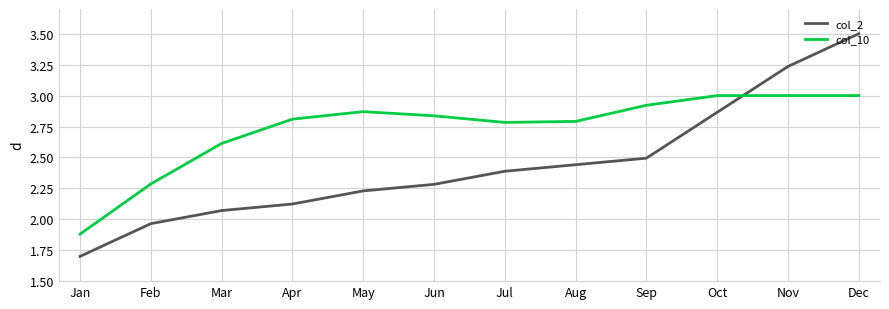

Which series ends up on top after the final intersection of col_10 and col_2?

col_2